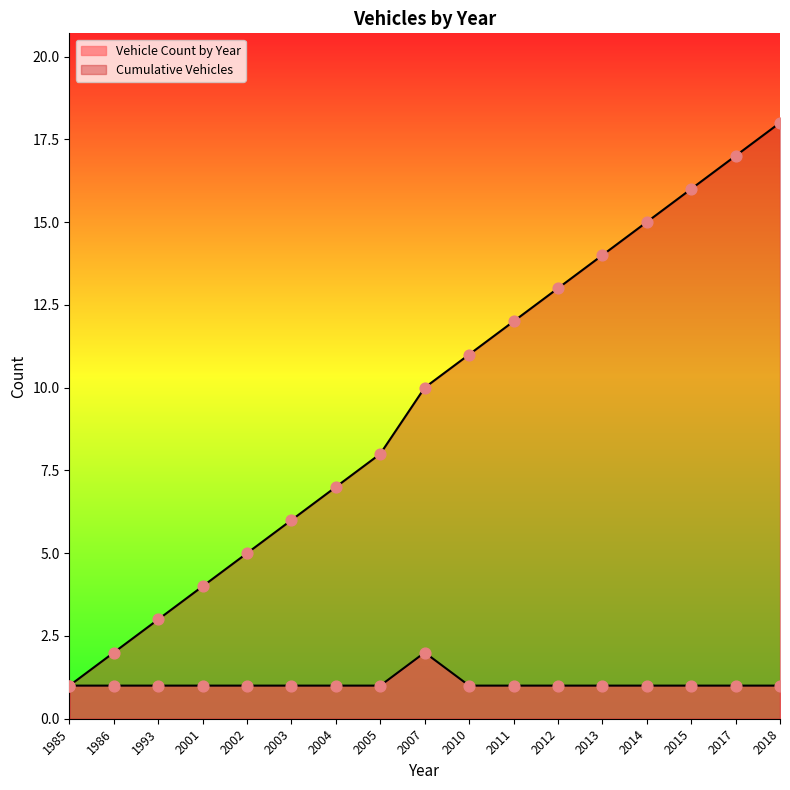

Which series has the largest total across all categories?

Cumulative Vehicles